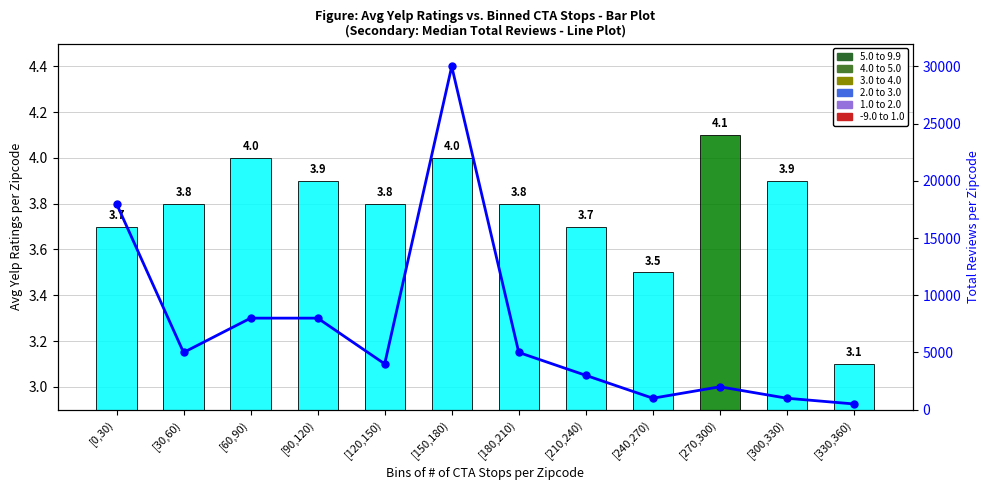

Which series has the largest range (max minus min)?

Median Total Reviews